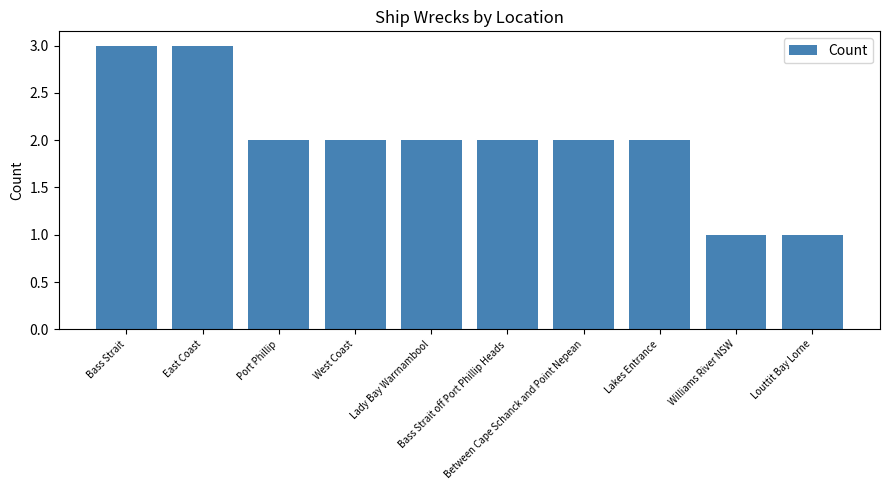

What is the label of the 10th bar from the right?

Bass Strait